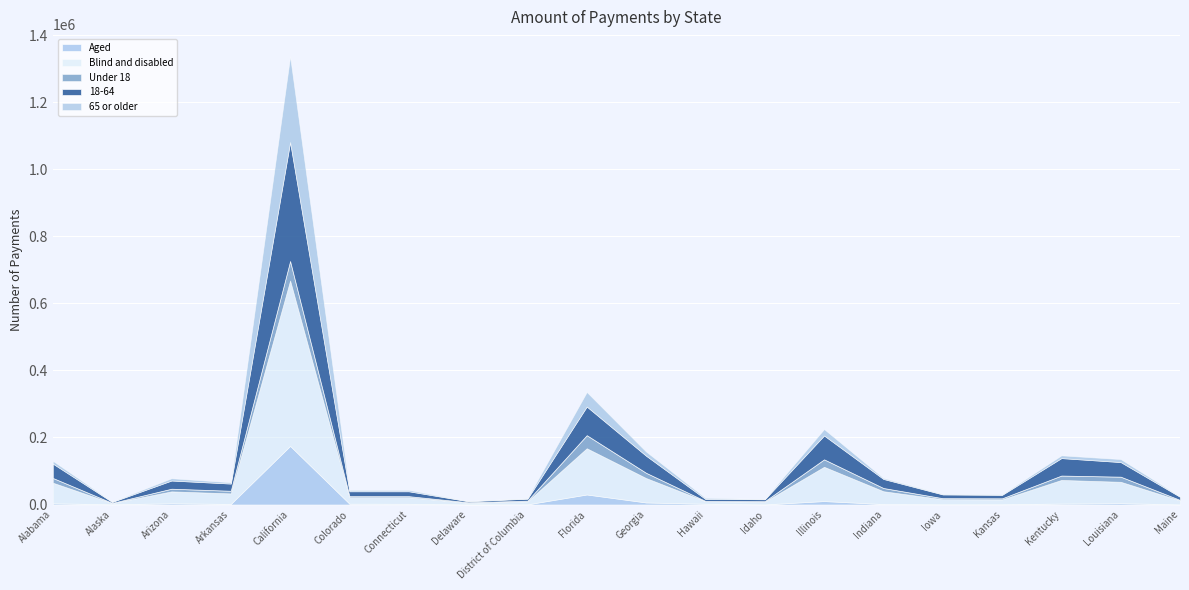

What is the label of the 20th point from the left?

Maine